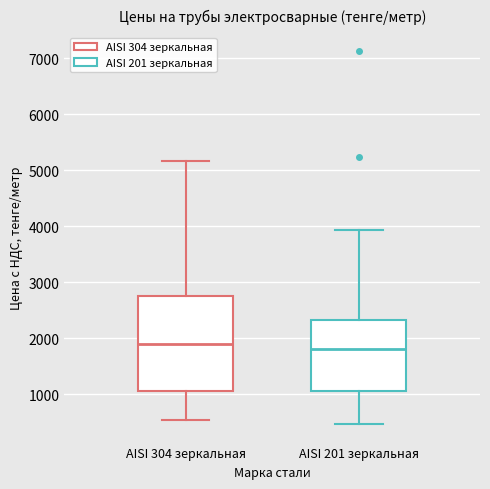

Comparing the boxes themselves (not the whiskers), which one is the tallest?

AISI 304 зеркальная